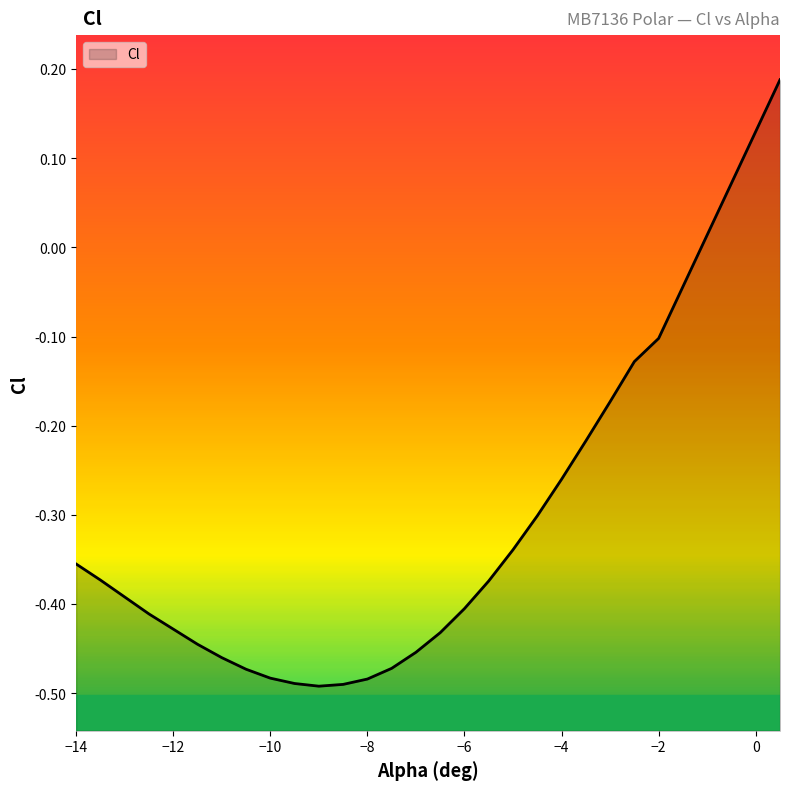

How many lines are shown in the chart?

1